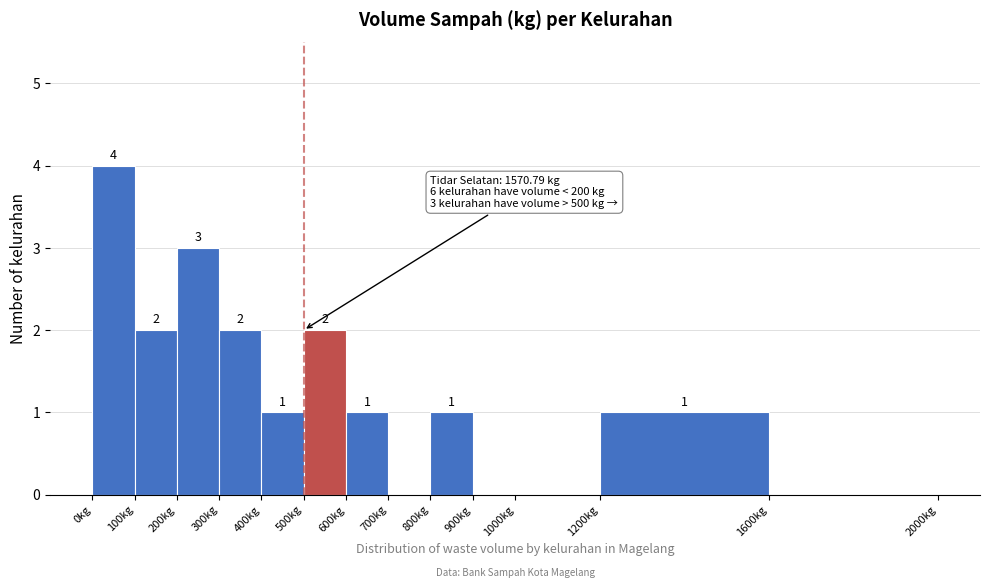

Over which range of the x-axis is the bar tallest?

0 to 100